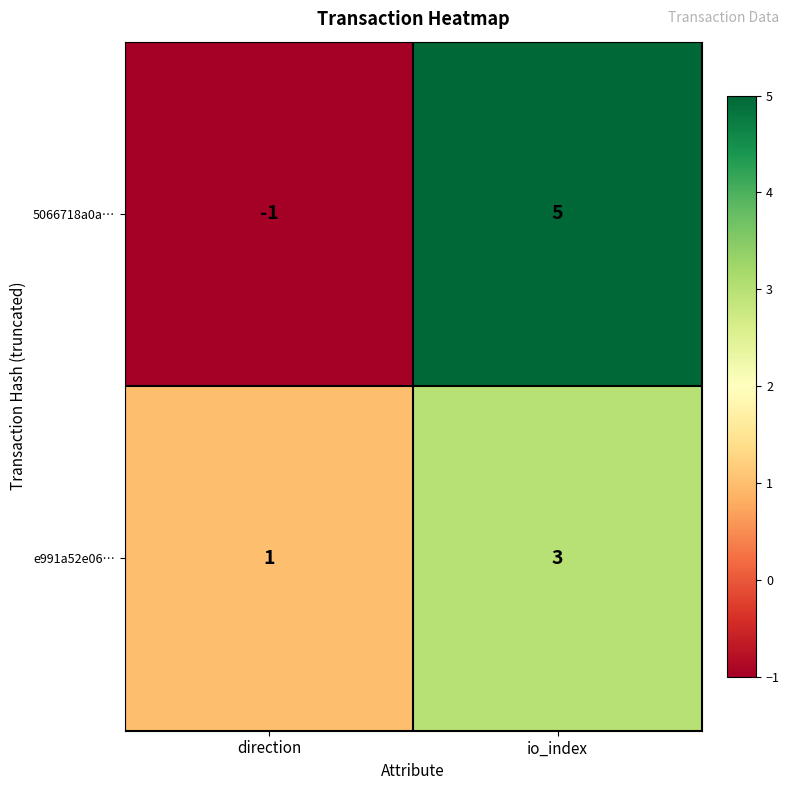

How many distinct data groups are displayed?

2